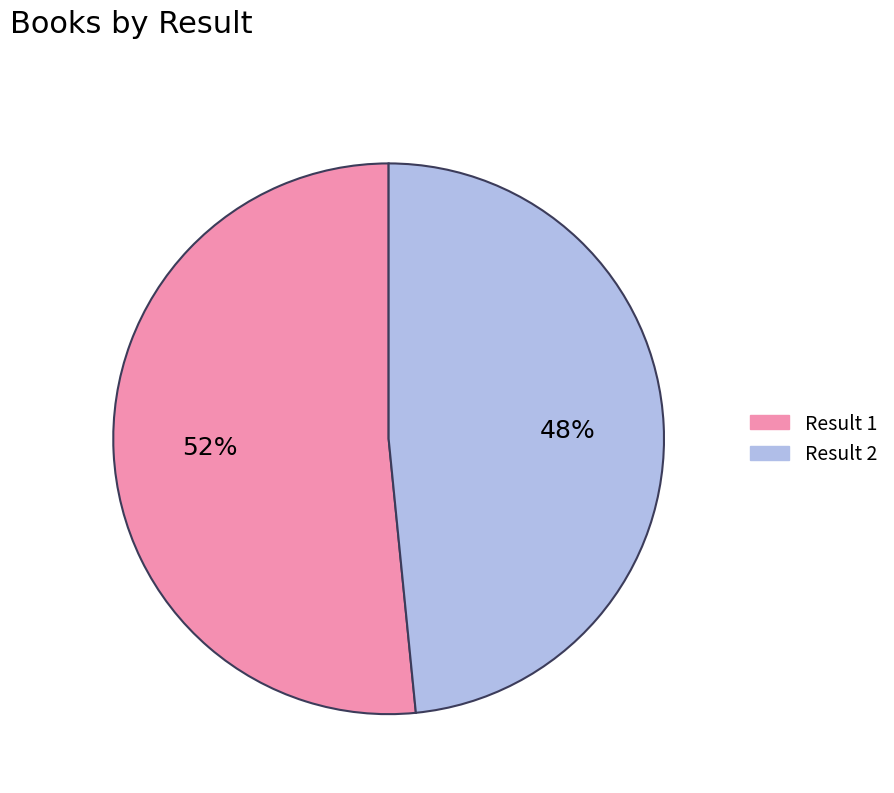

To the nearest percent, what is the average slice percentage?

50%